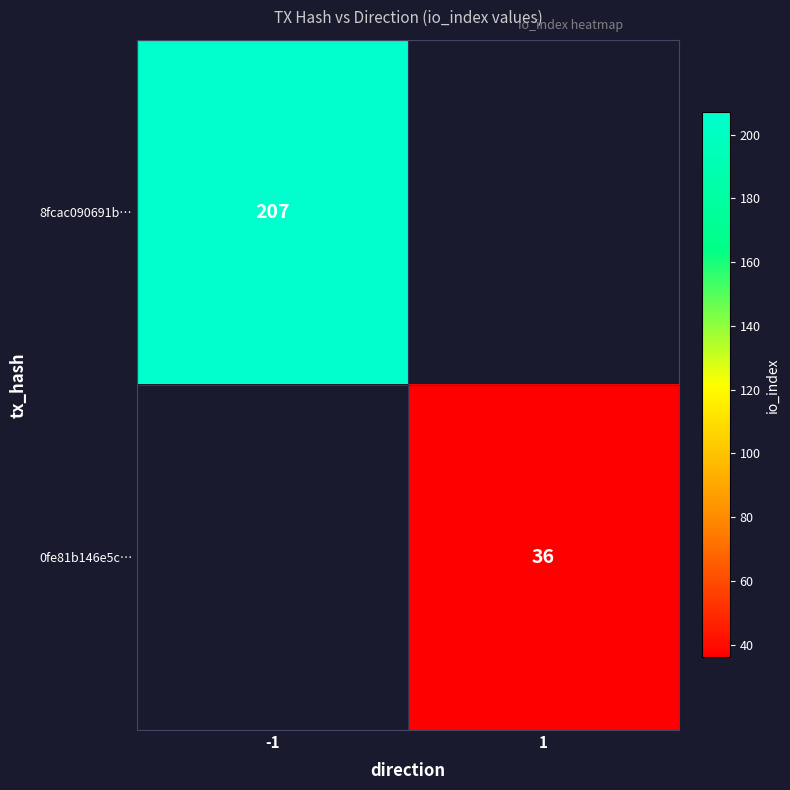

True or false: 0fe81b146e5c… has a value of 24 at 1.

False